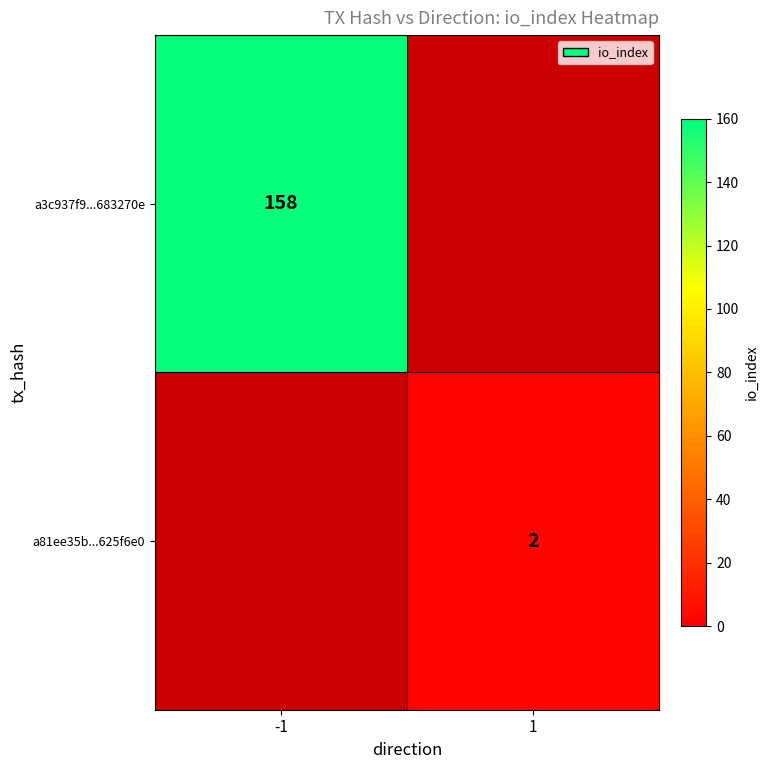

The value of a81ee35b...625f6e0 at 1 is 2. True or false?

True